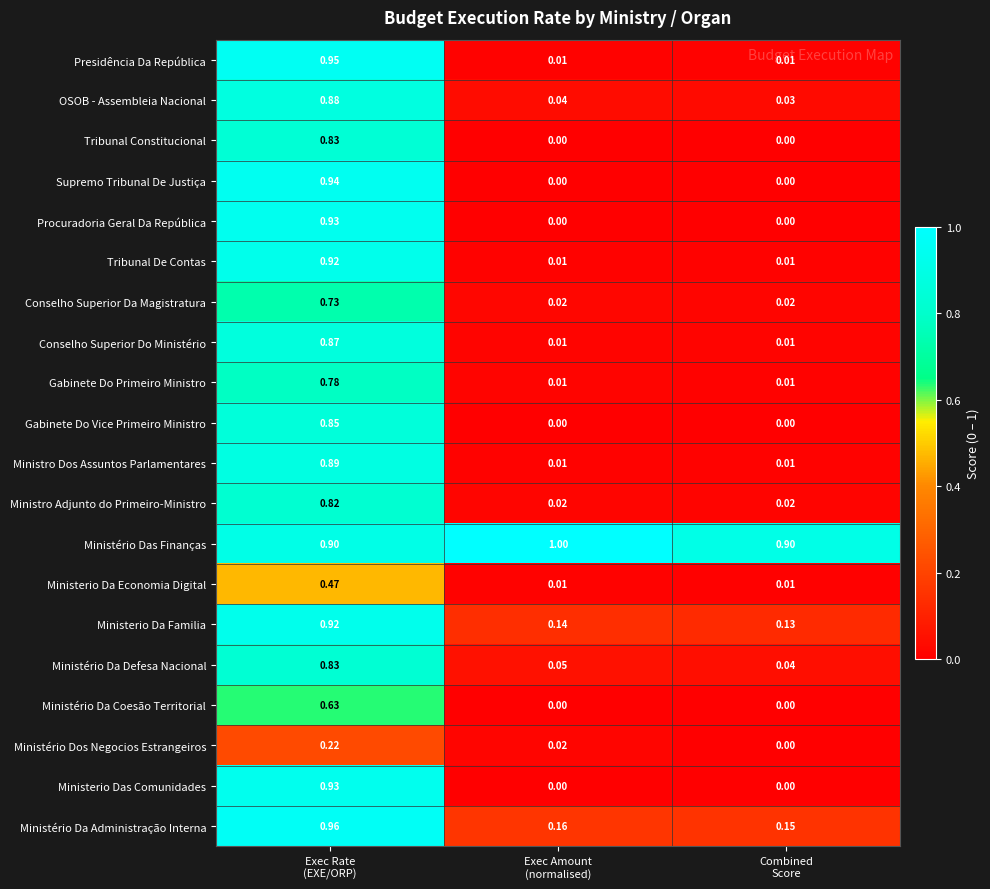

At which category is the sum across all series the highest?

Exec Rate
(EXE/ORP)